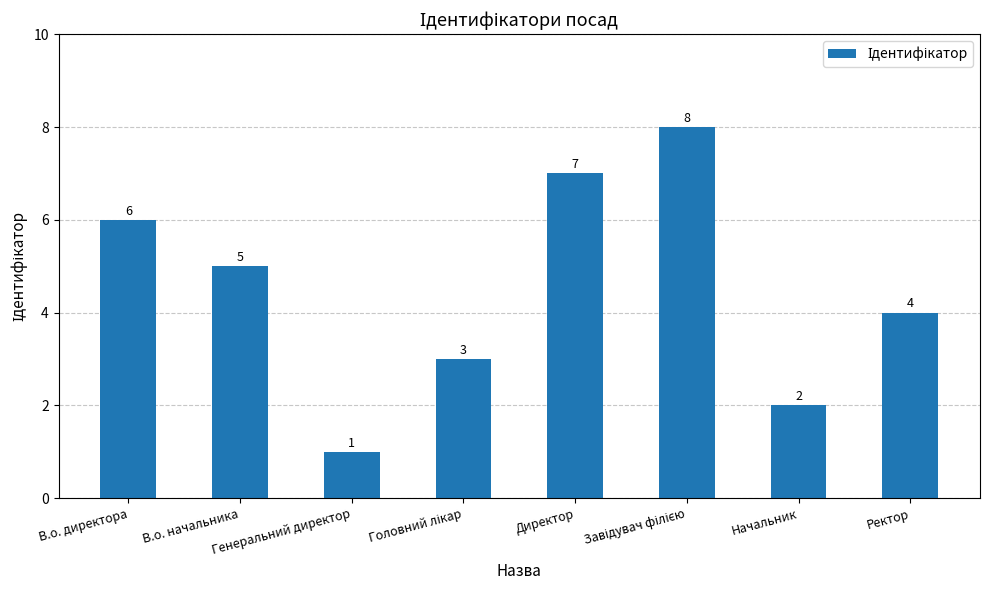

How many bars are there in total?

8